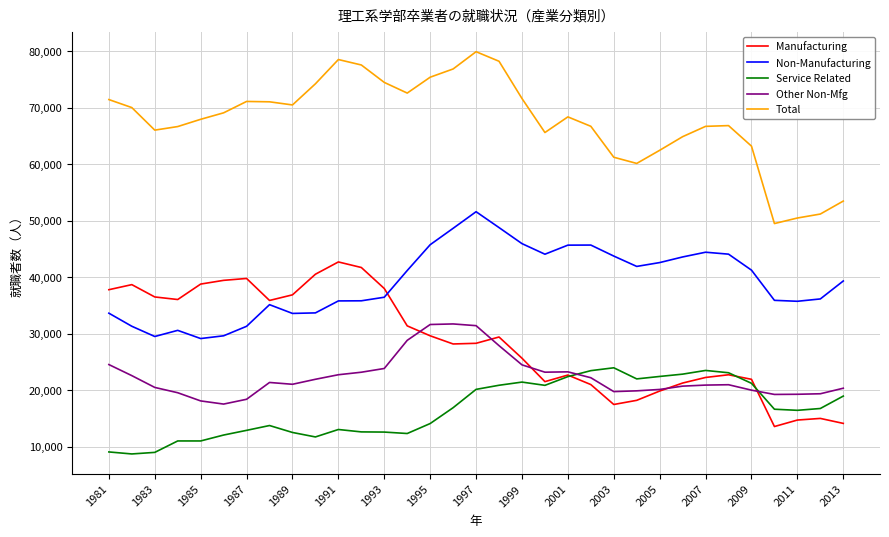

Which series ends up on top after the final intersection of Service Related and Manufacturing?

Service Related